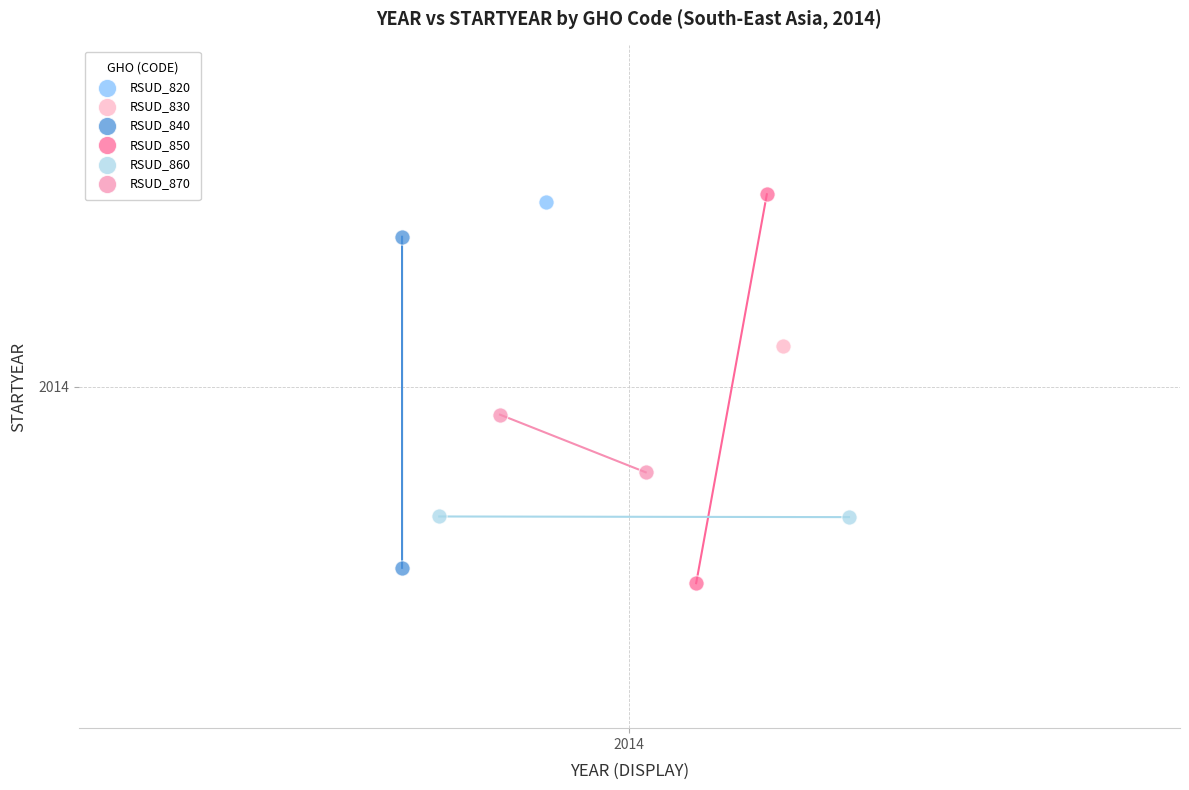

Which series contains the lowest Y value?

RSUD_850